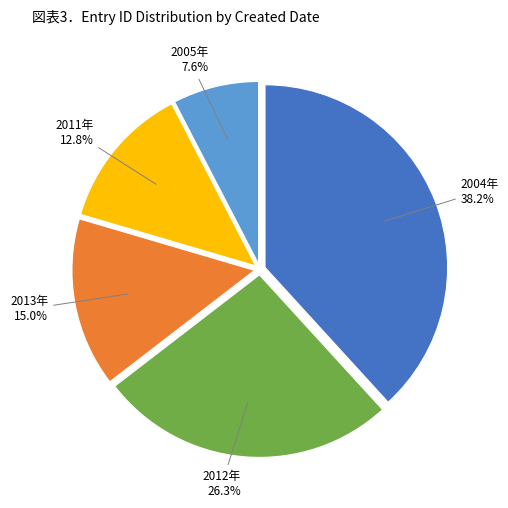

Is there any slice that represents more than half of the pie?

No